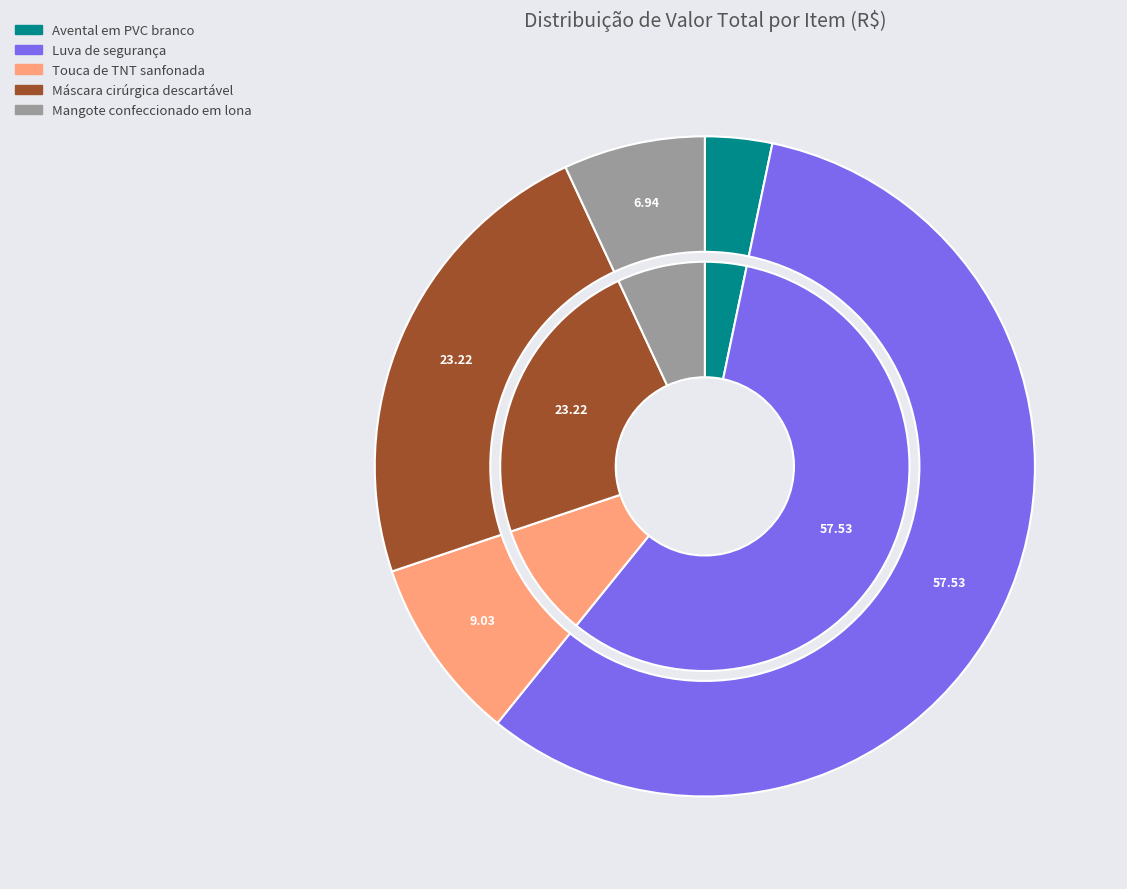

What percentage do Luva de segurança and Avental em PVC branco together represent?

60.8%